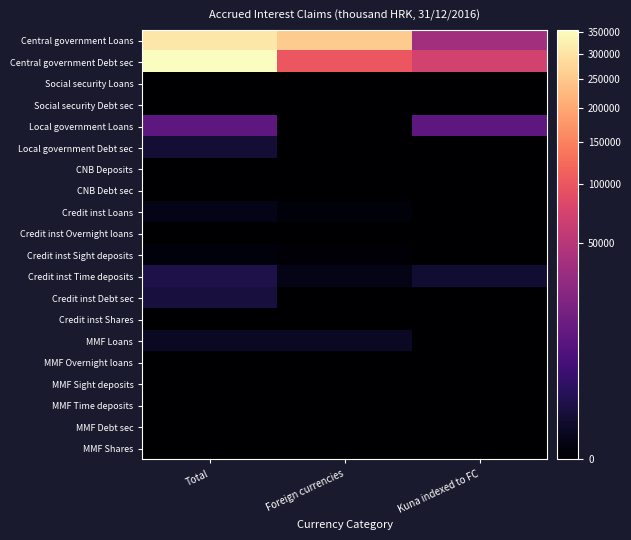

Which label corresponds to the largest value in the chart?

Total